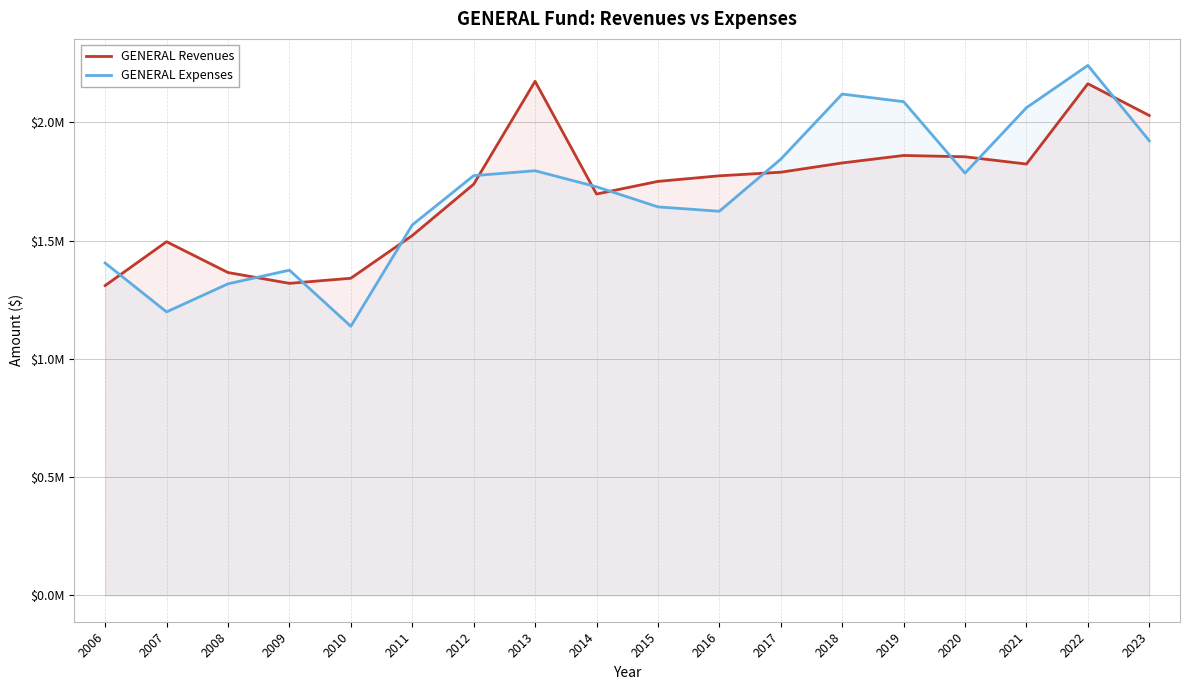

Is it true that GENERAL Revenues equals 2163330 at 2022?

True